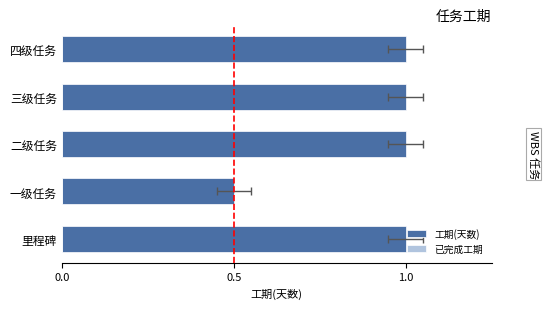

What is the approximate value of 已完成工期 at 0.5?

0.6